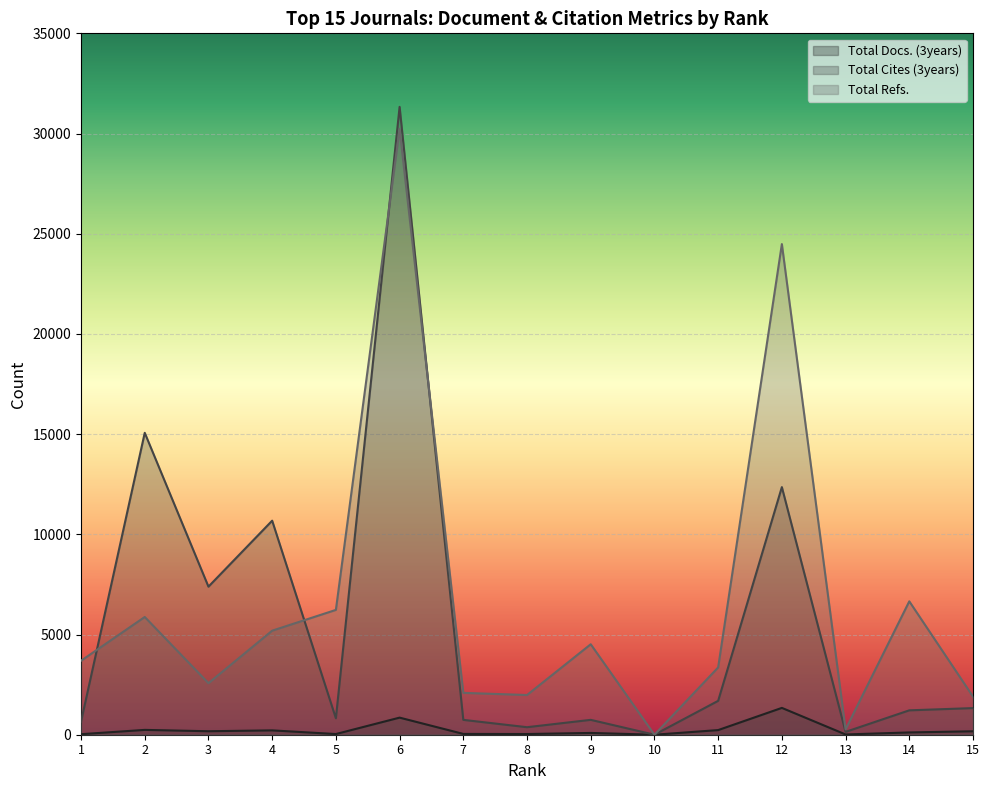

How many interior local peaks does the Total Cites (3years) series have?

5